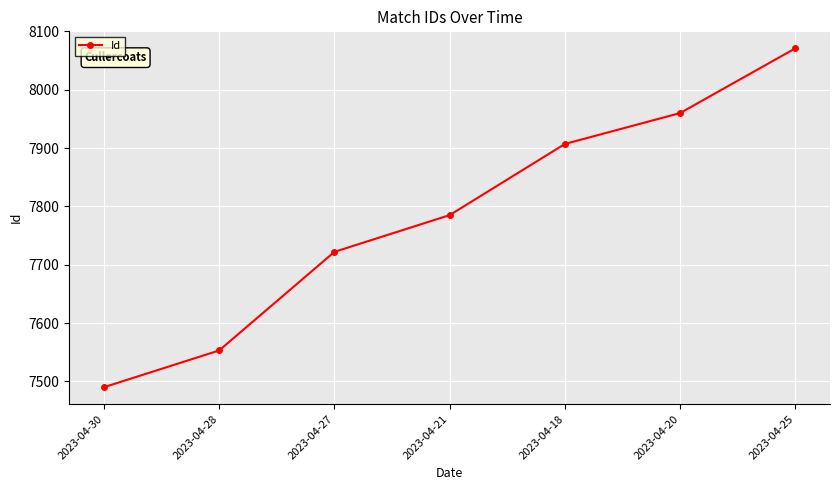

The chart shows a value of 7490 at 2023-04-30. True or false?

True